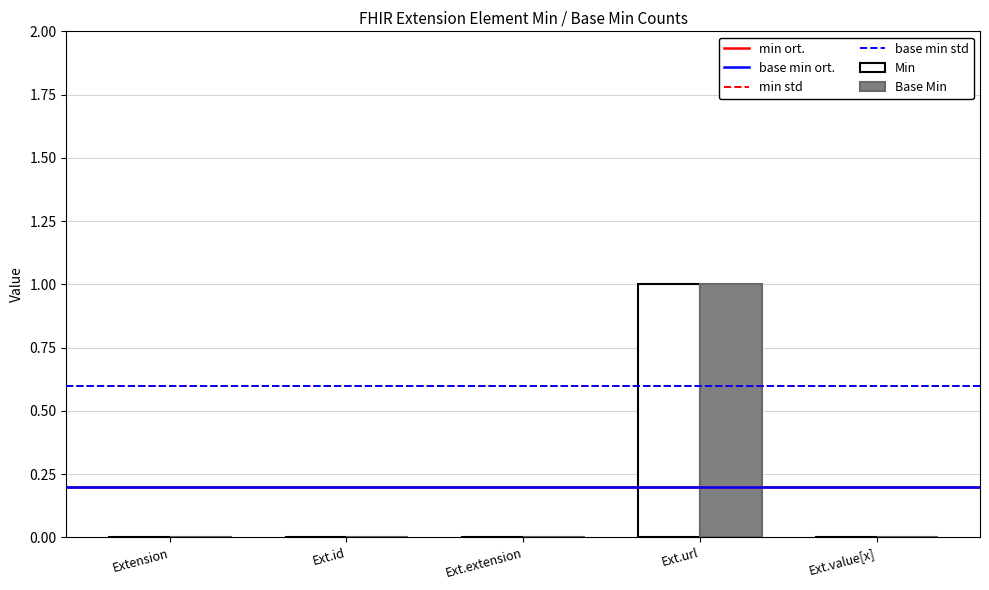

The Min series shows -1 at Ext.value[x]. True or false?

False